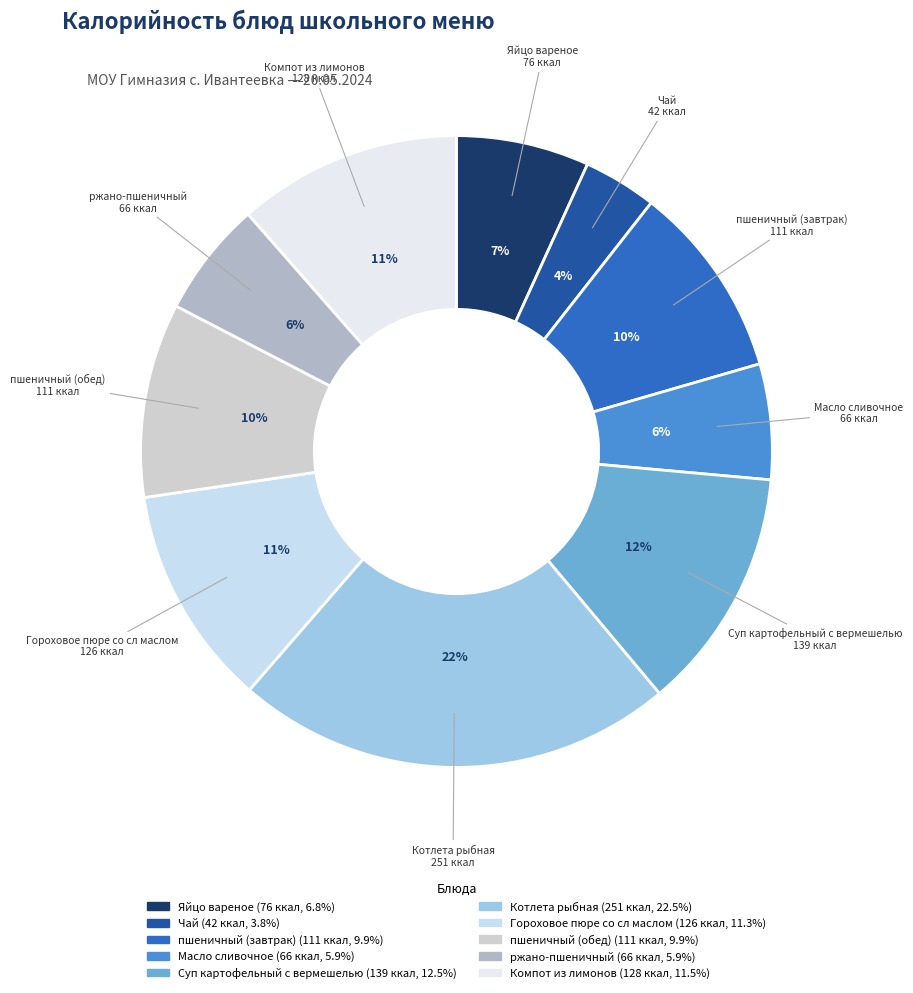

What is the smallest slice in the pie chart?

Чай